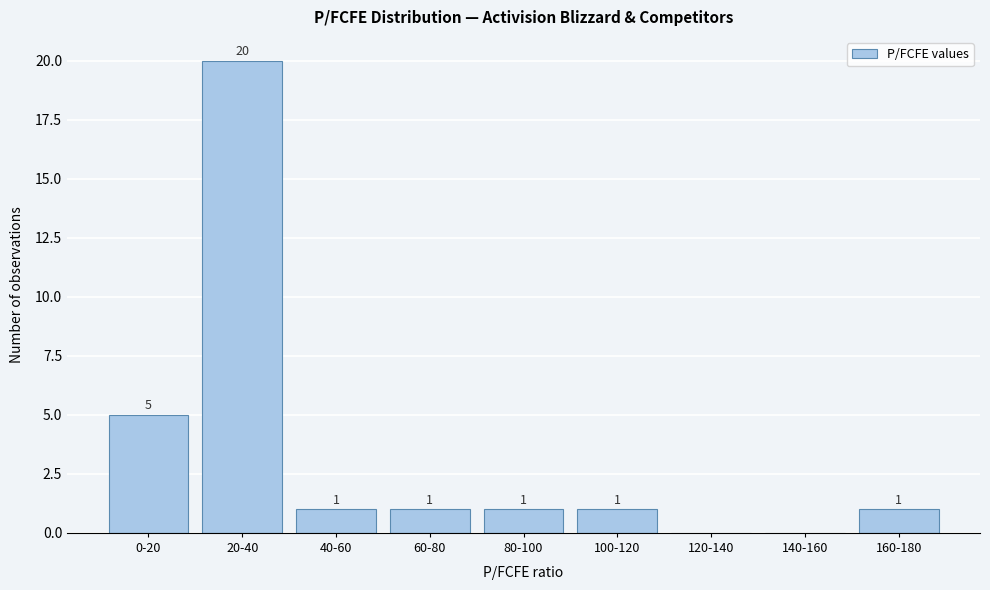

Reading right to left, what are all the values shown in this chart?

160-180=1	140-160=0	120-140=0	100-120=1	80-100=1	60-80=1	40-60=1	20-40=20	0-20=5